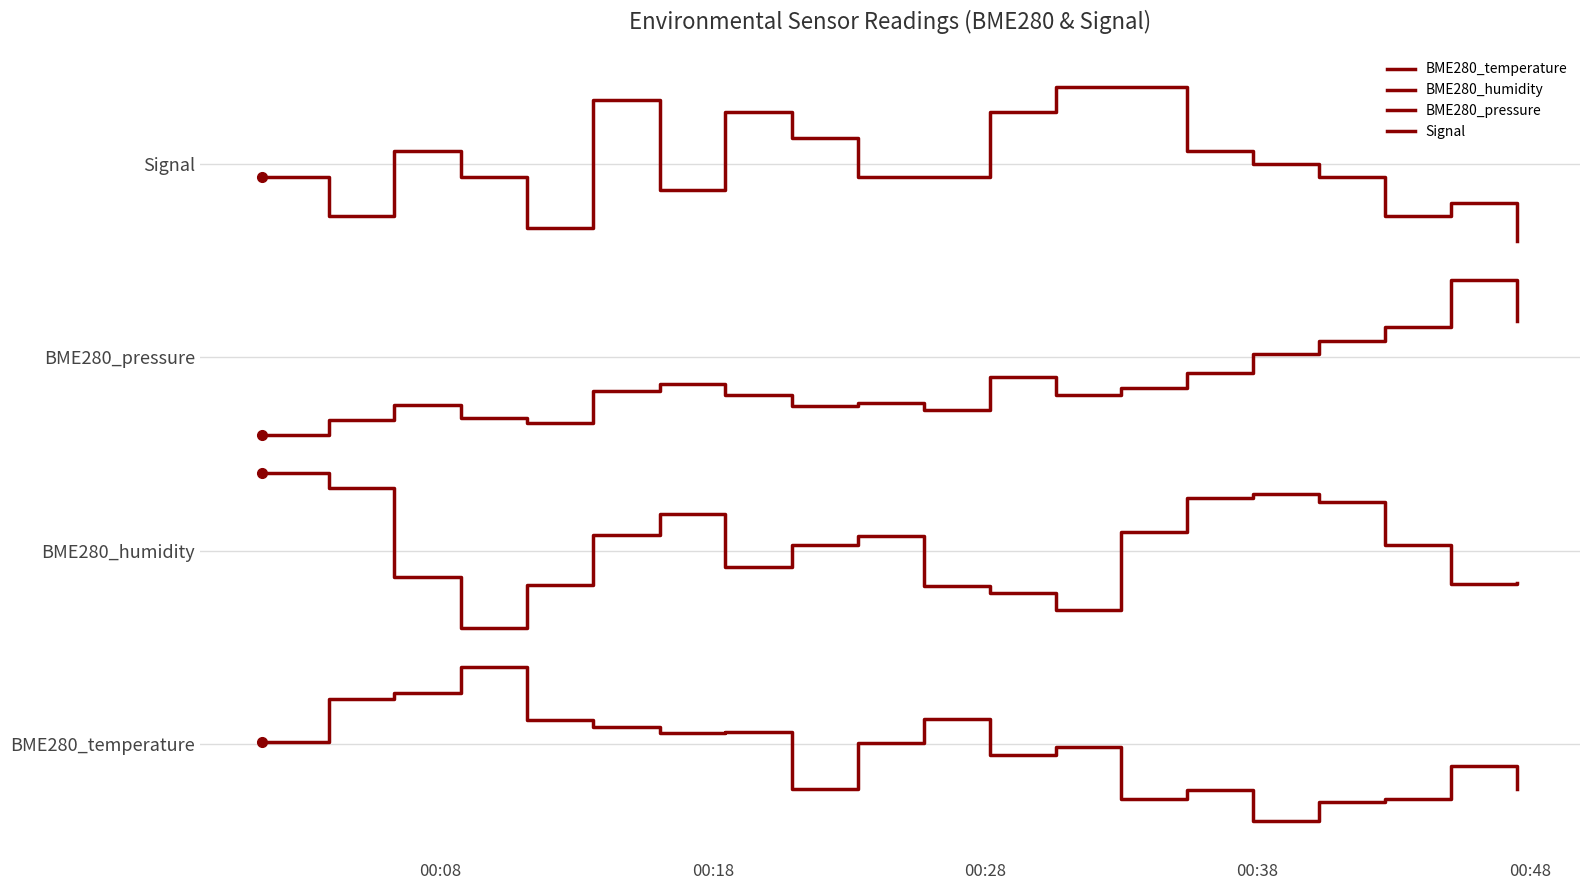

Does the chart have visible grid lines?

Yes